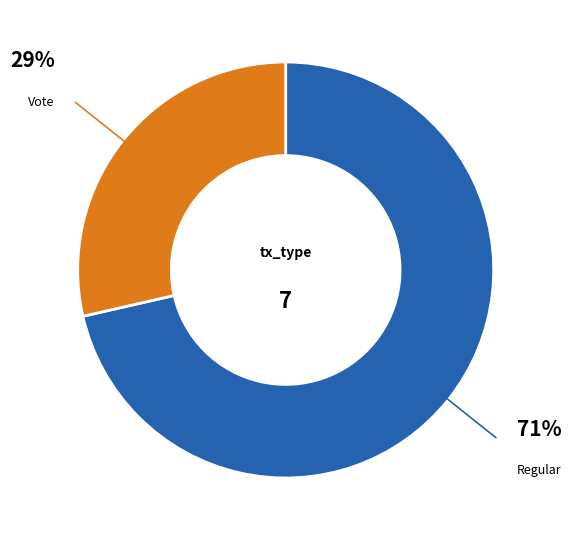

Does Regular account for over 50% of the chart?

Yes